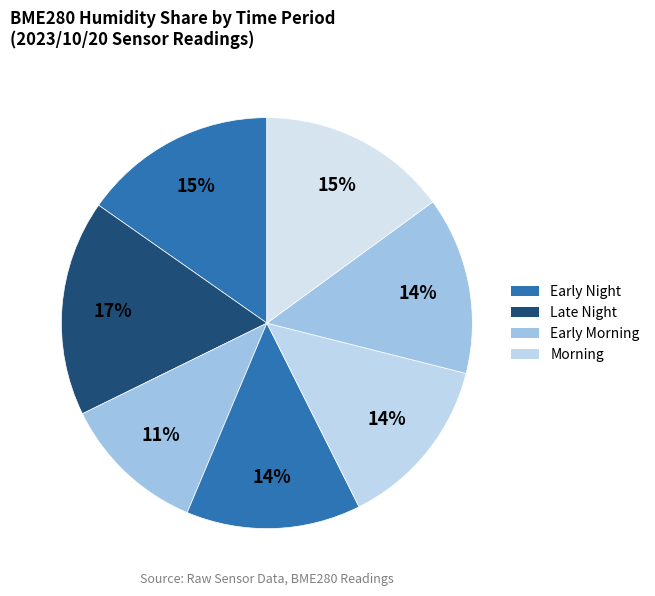

Count the number of slices in the pie.

7